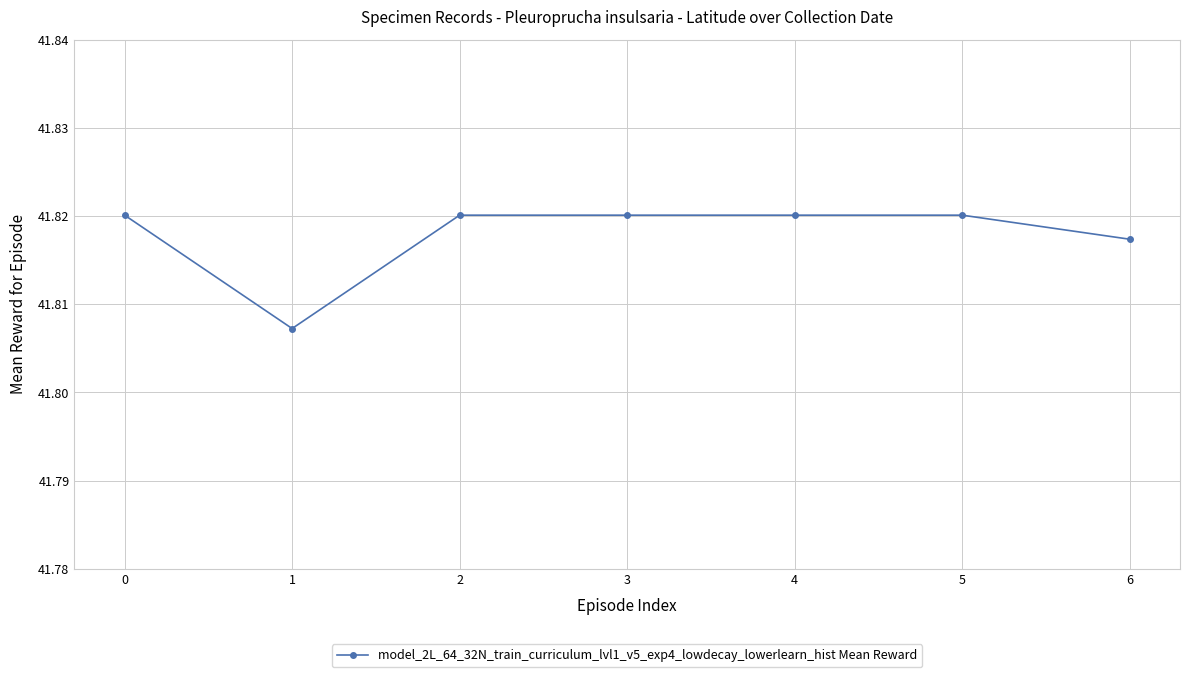

Count the values in the range 41 to 42.

7